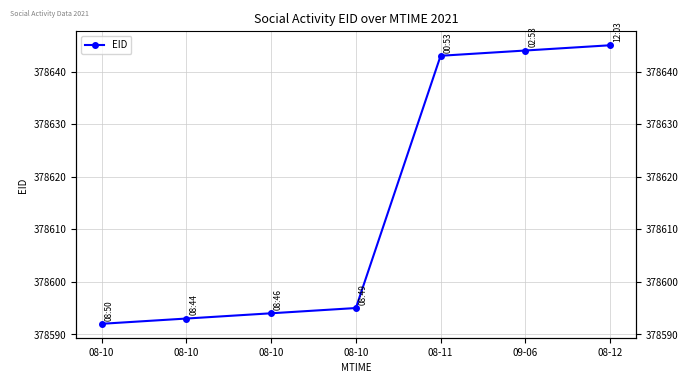

What is the minimum value shown in the chart?

378592